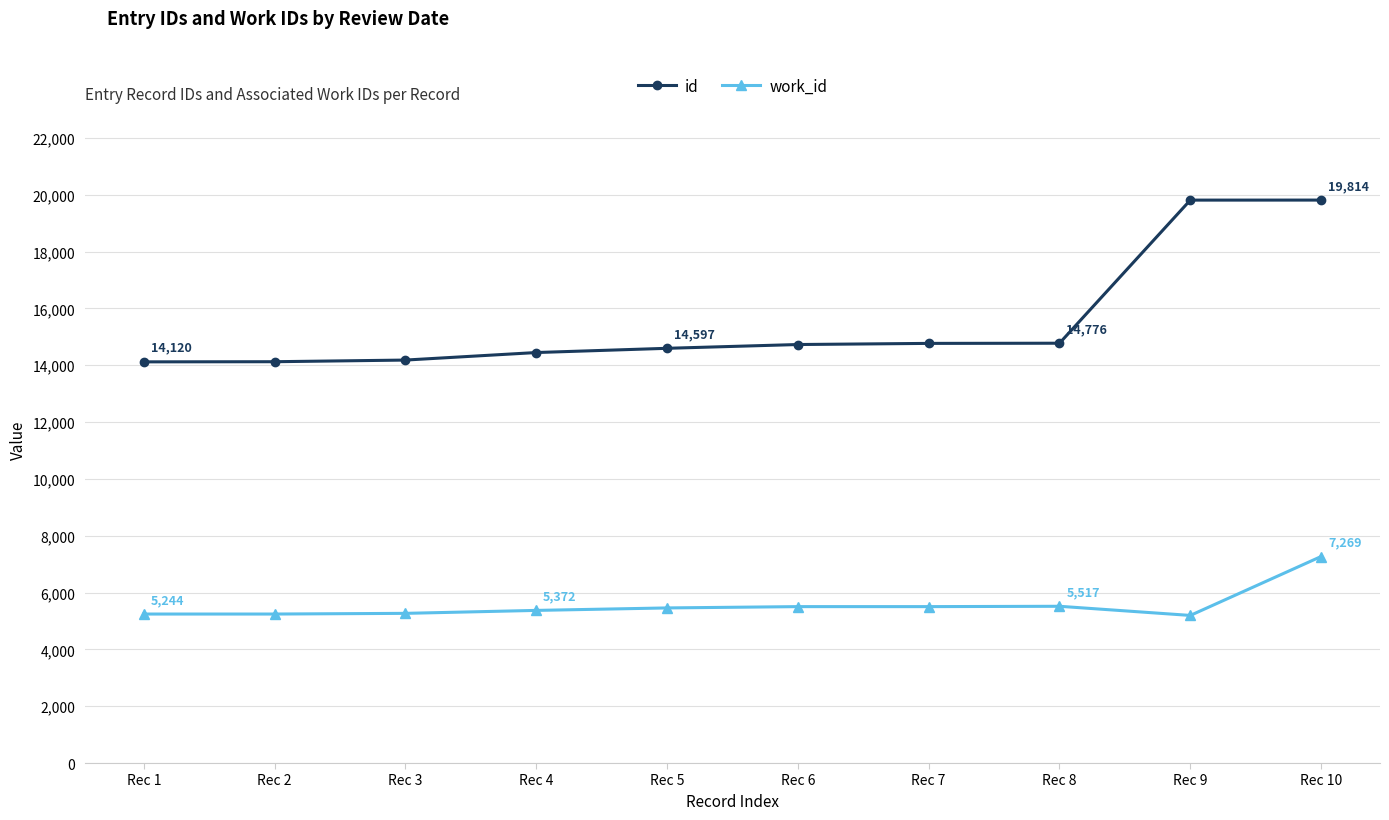

Which series has the largest total across all categories?

id